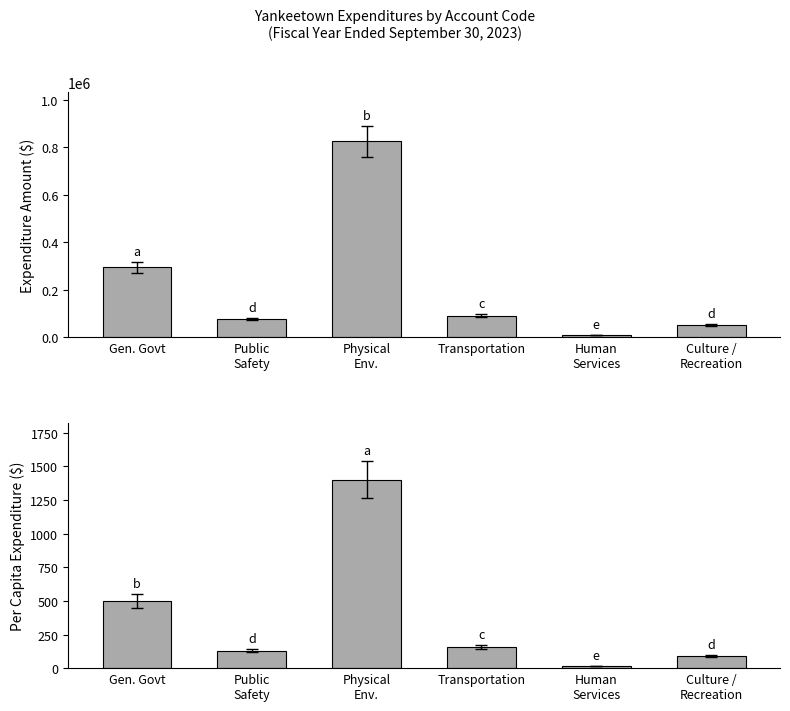

What position from the right is Transportation?

3